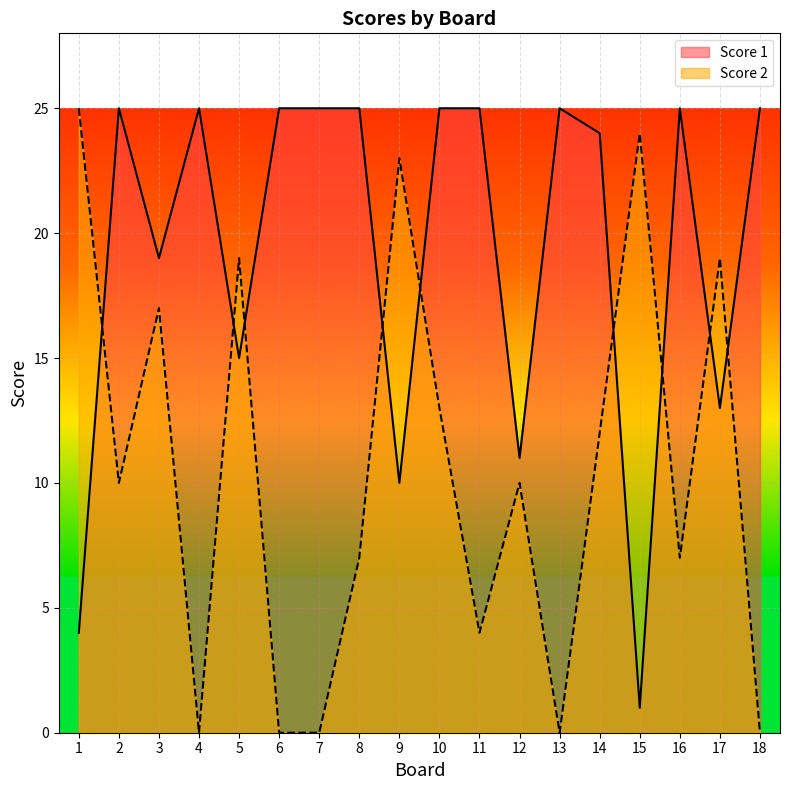

Does the chart display data point markers on the line(s)?

No